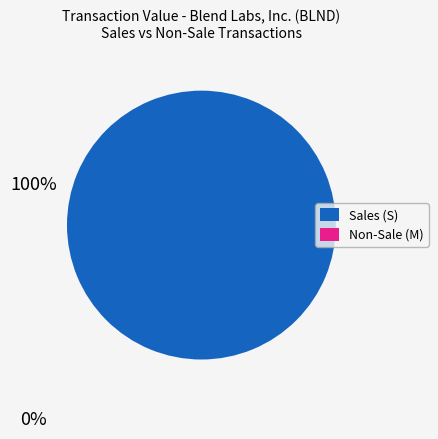

Does any single category account for the majority?

Yes